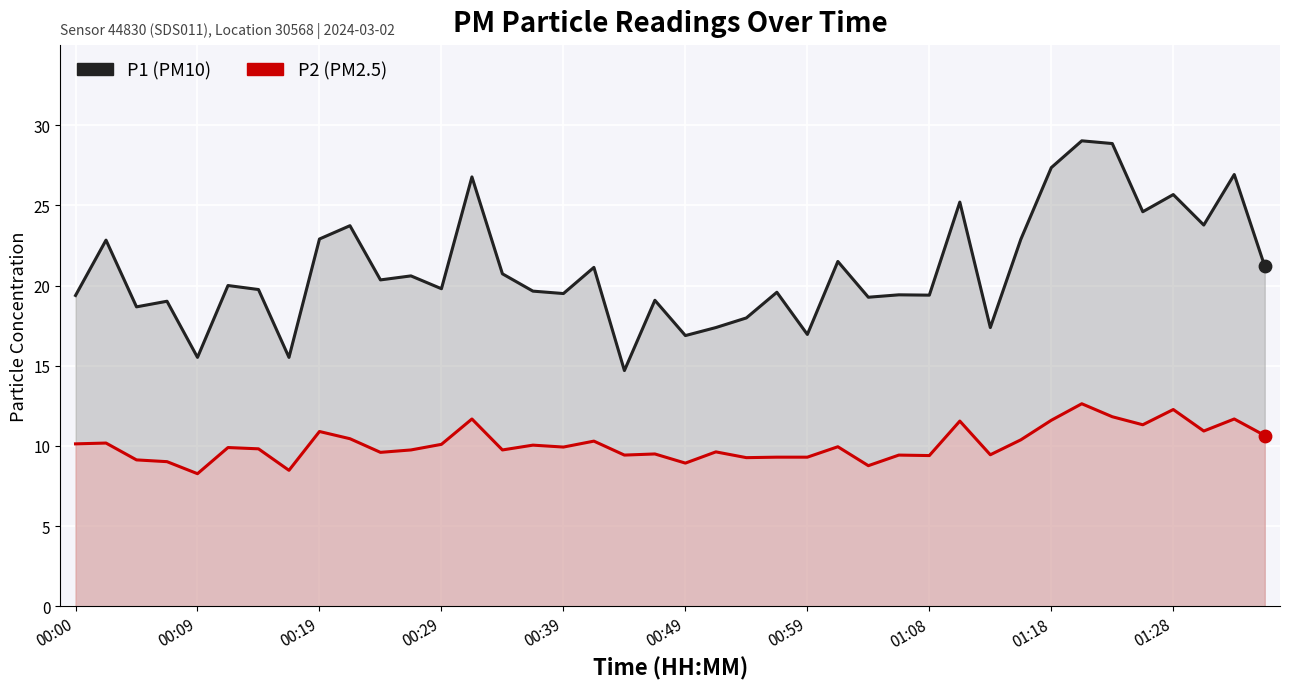

What are all the series names shown in the legend?

P1, P2